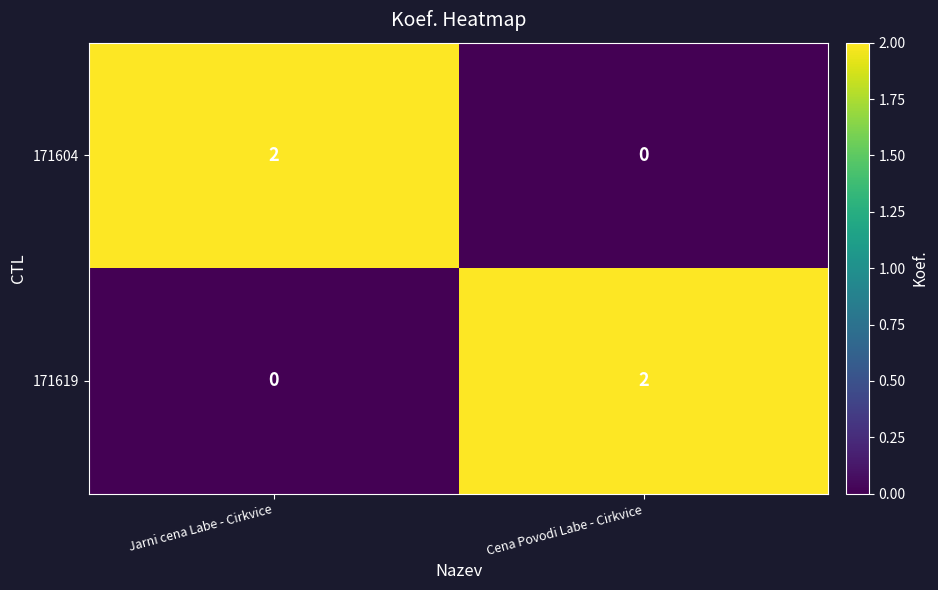

True or false: 171604 has a value of 2 at Jarni cena Labe - Cirkvice.

True